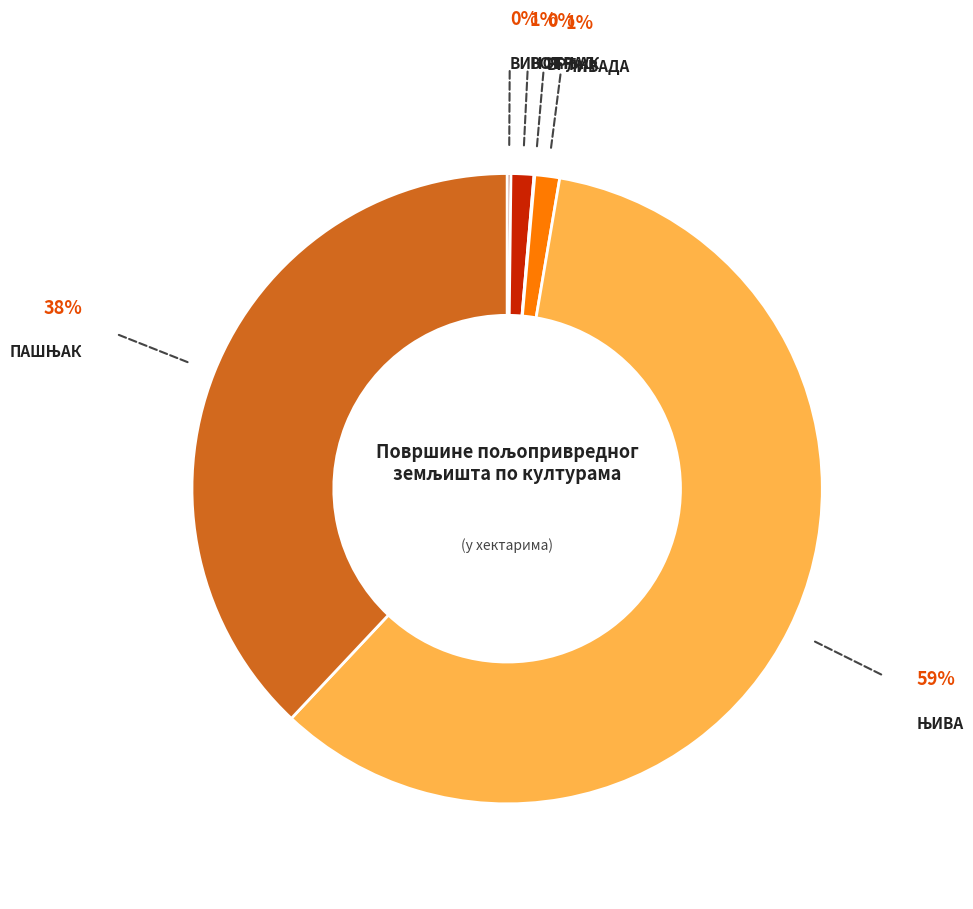

Does any single category account for the majority?

Yes